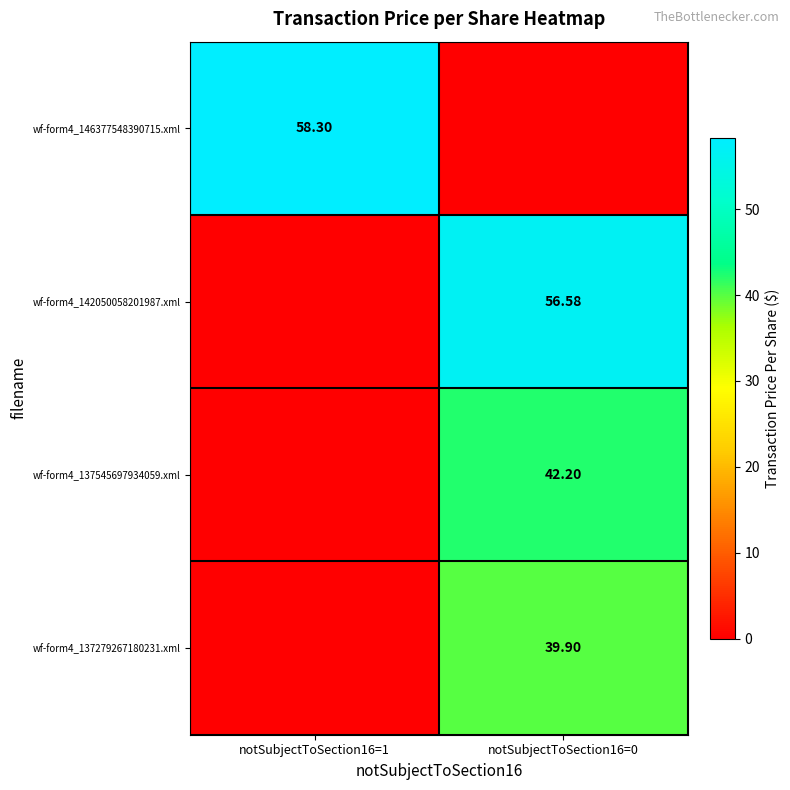

Which category has the highest value in the wf-form4_137279267180231.xml series?

notSubjectToSection16=0